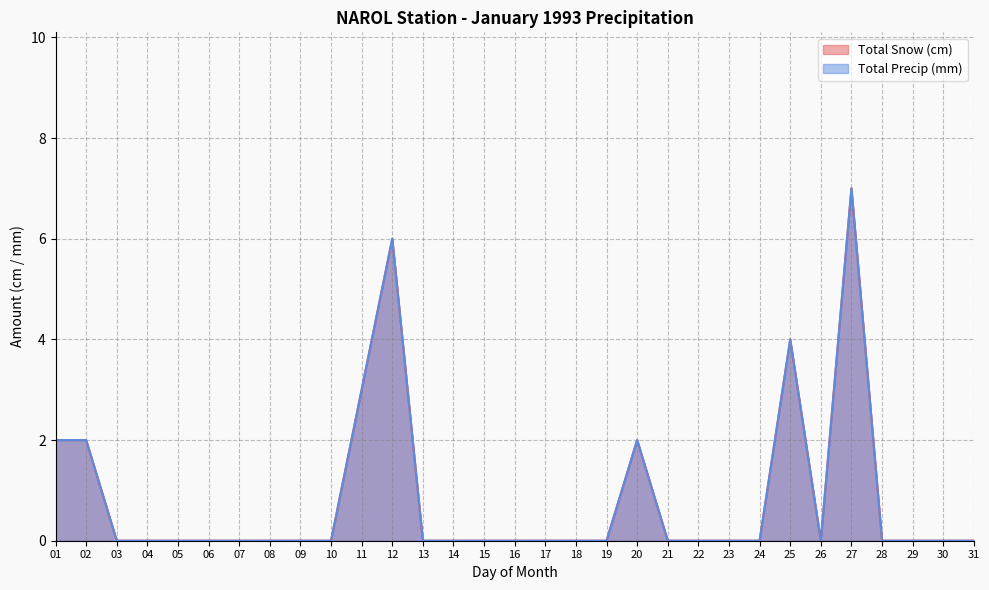

How many lines are shown in the chart?

2